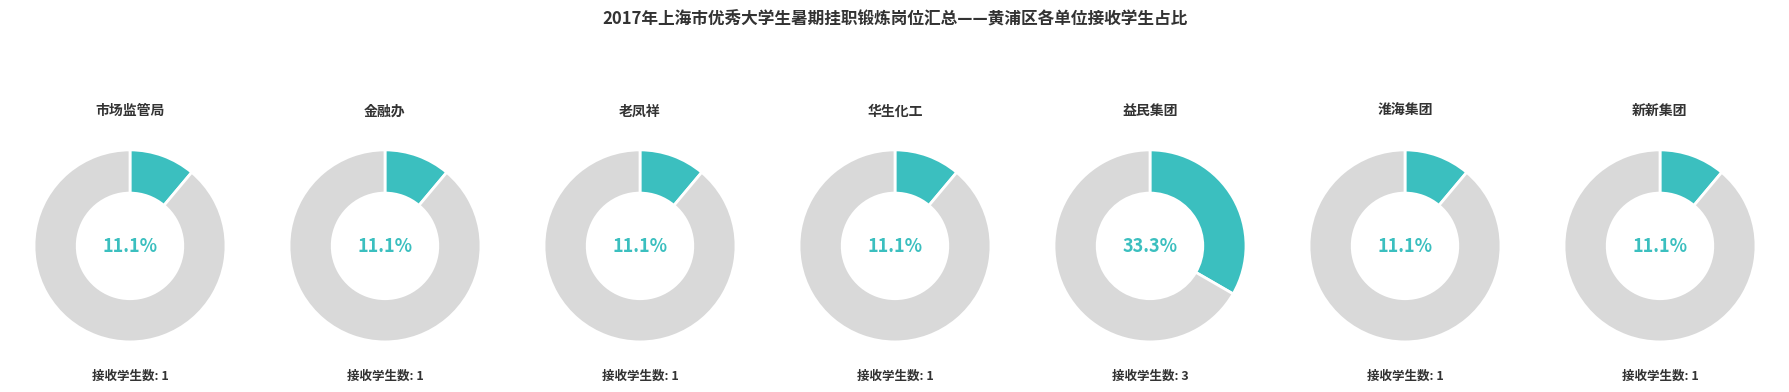

To the nearest percent, what portion does 淮海集团 represent?

11%